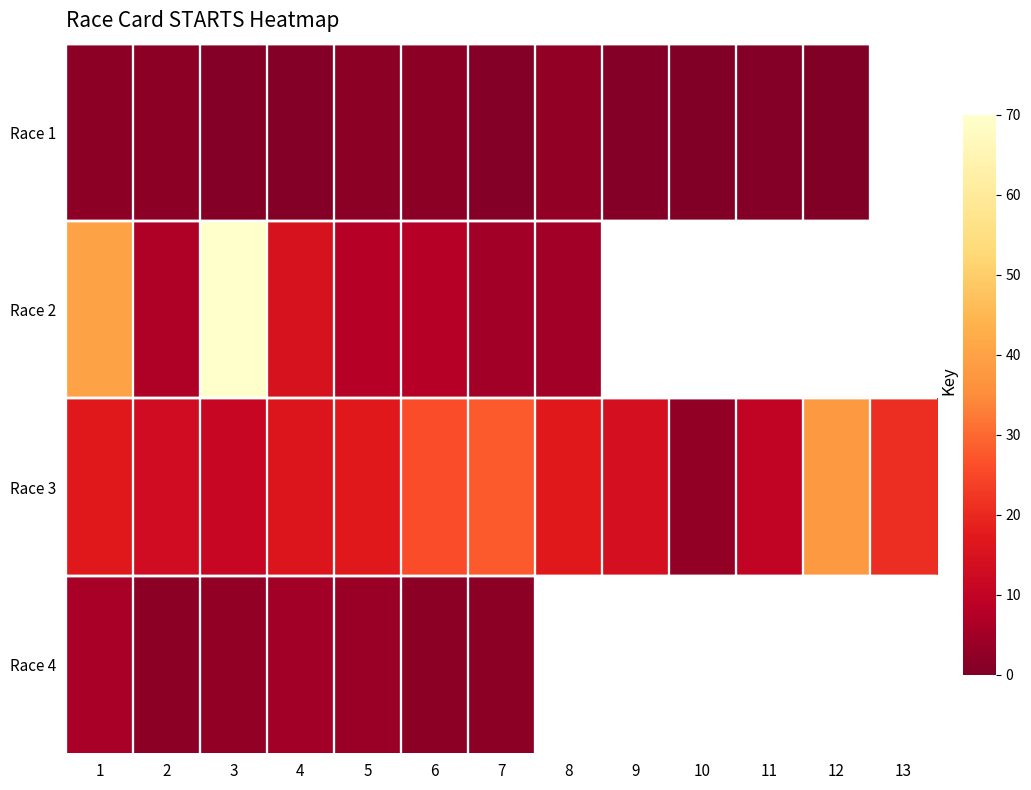

What is the difference between the maximum and minimum values in the Race 1 series?

3.0